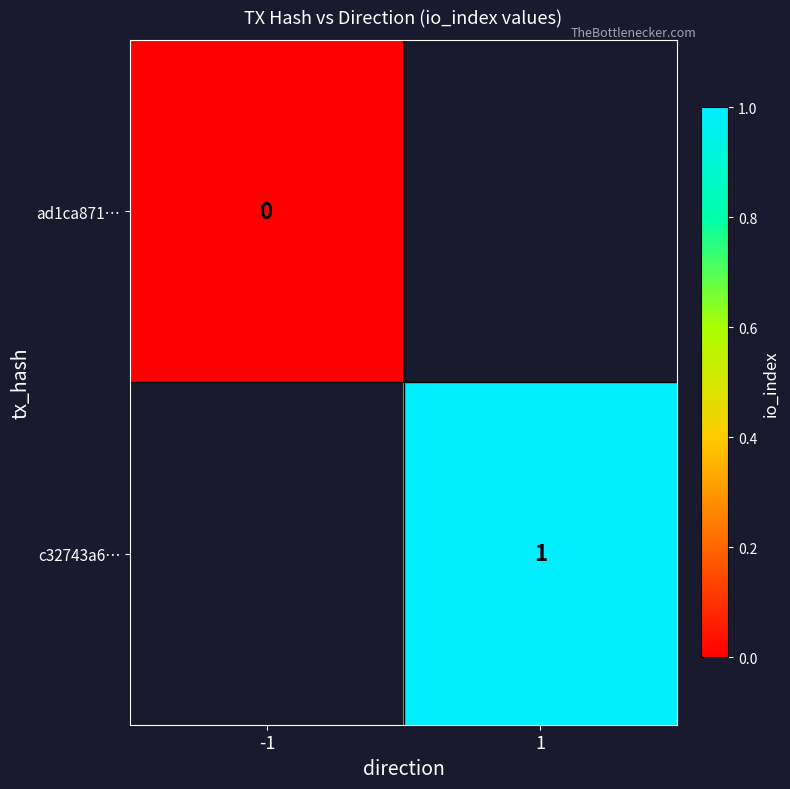

Is it true that c32743a6… equals 1 at 1?

True